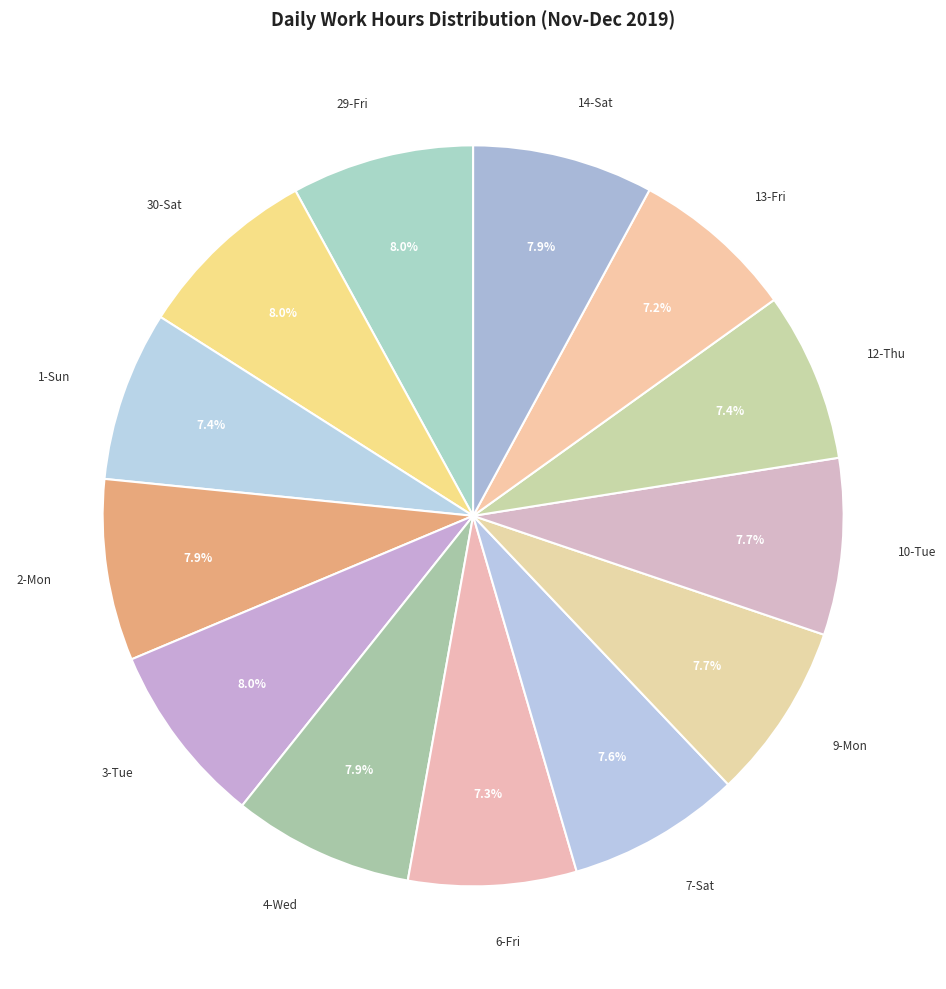

What is the total percentage of 9-Mon and 7-Sat?

15.3%